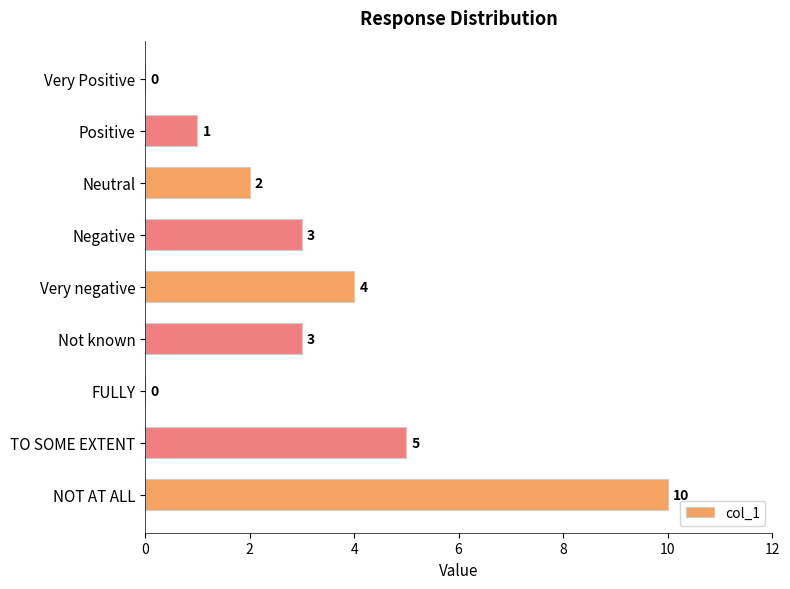

What is the greatest value displayed?

10